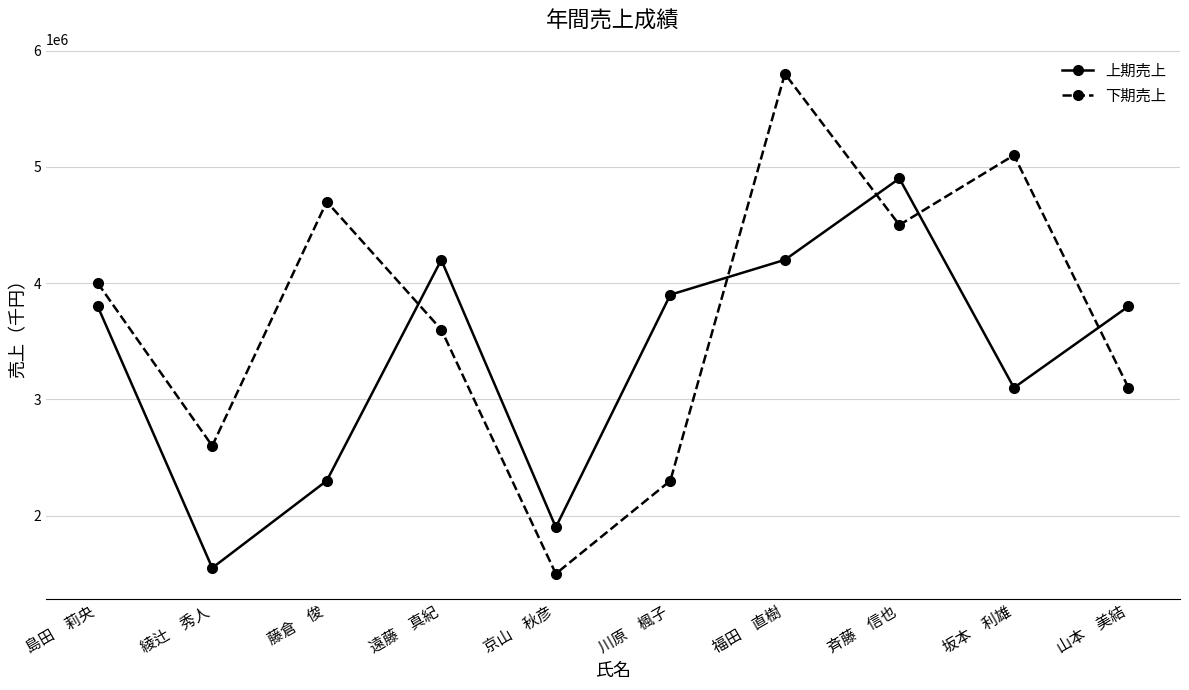

What is the spread (max minus min) of values at 島田　莉央?

200000